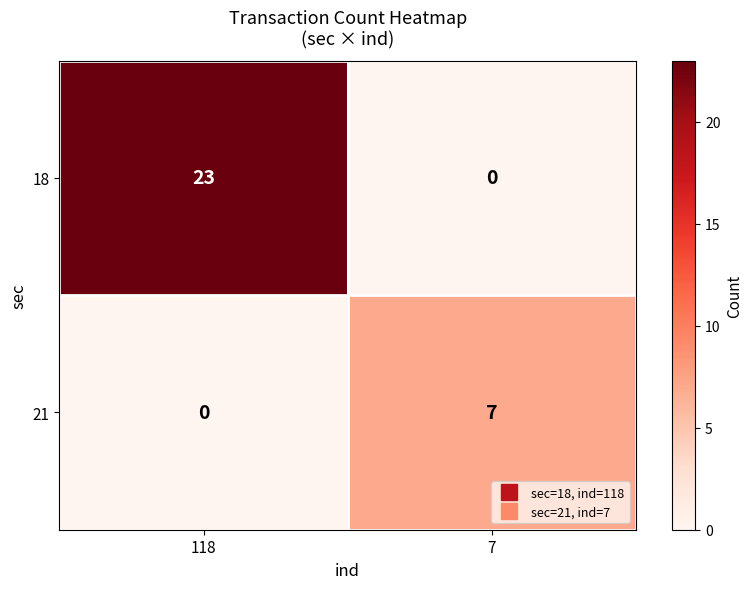

What is the difference between the highest and lowest values at 118?

23